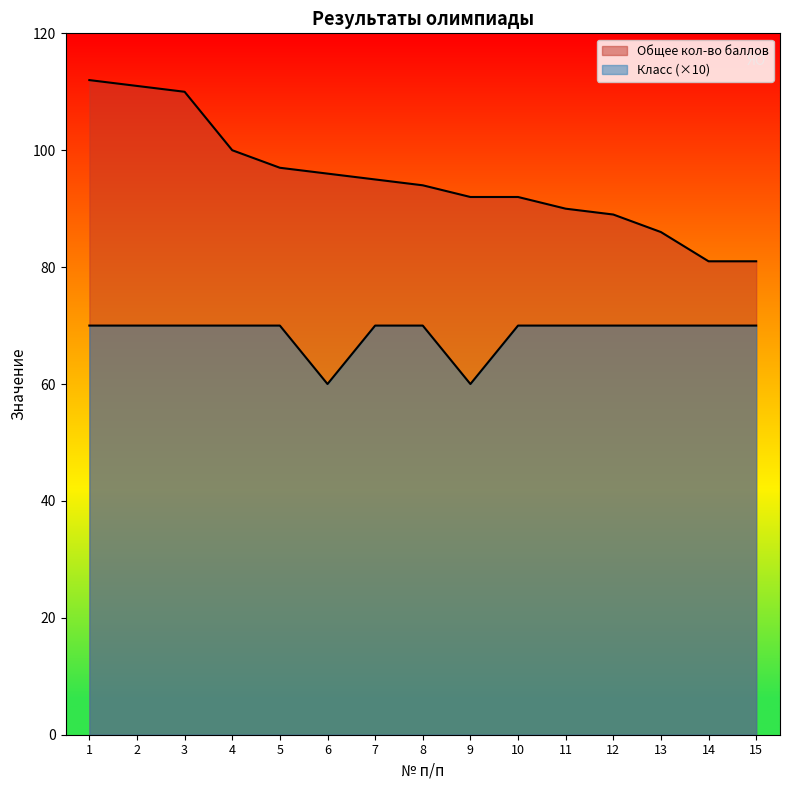

True or false: Класс has more than 0 interior local peaks.

False